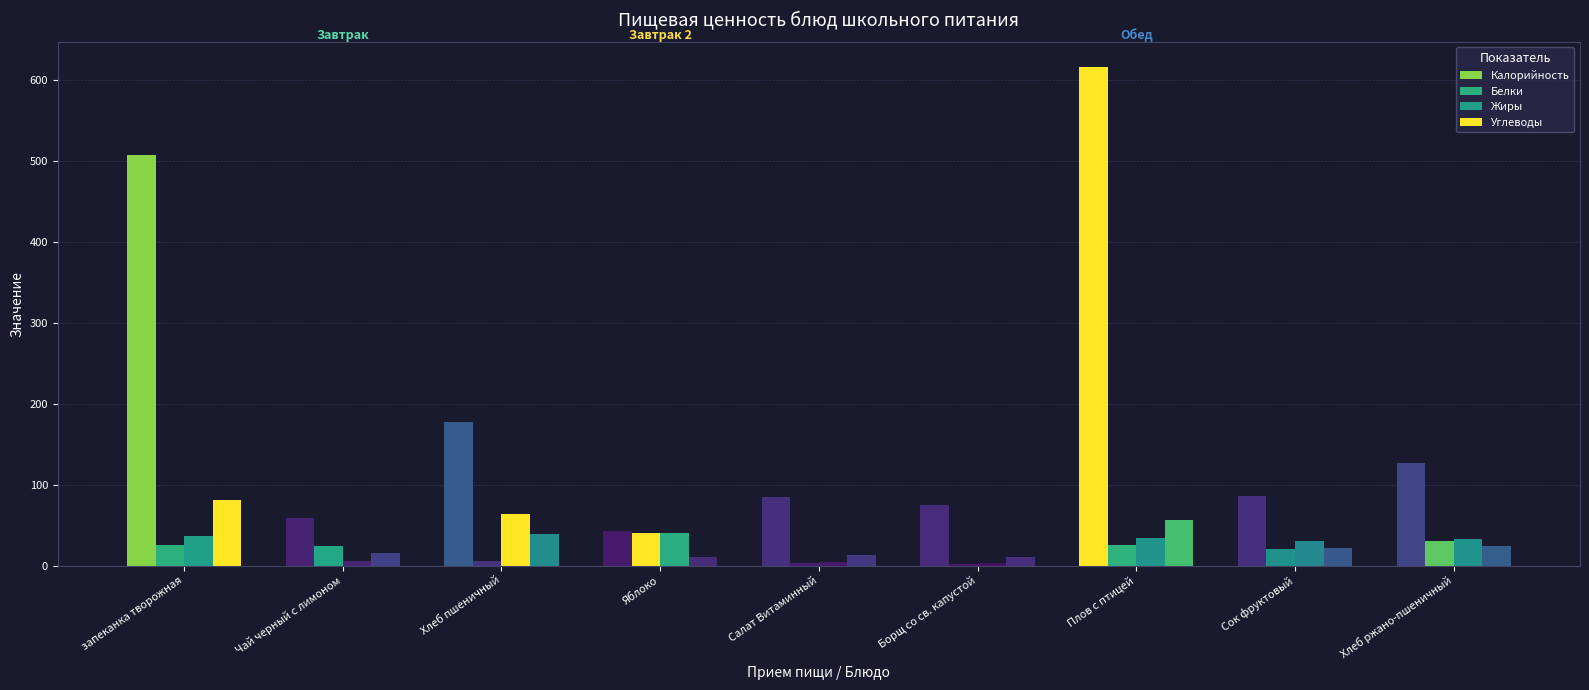

What is the difference between the highest and lowest values at Яблоко?

32.7